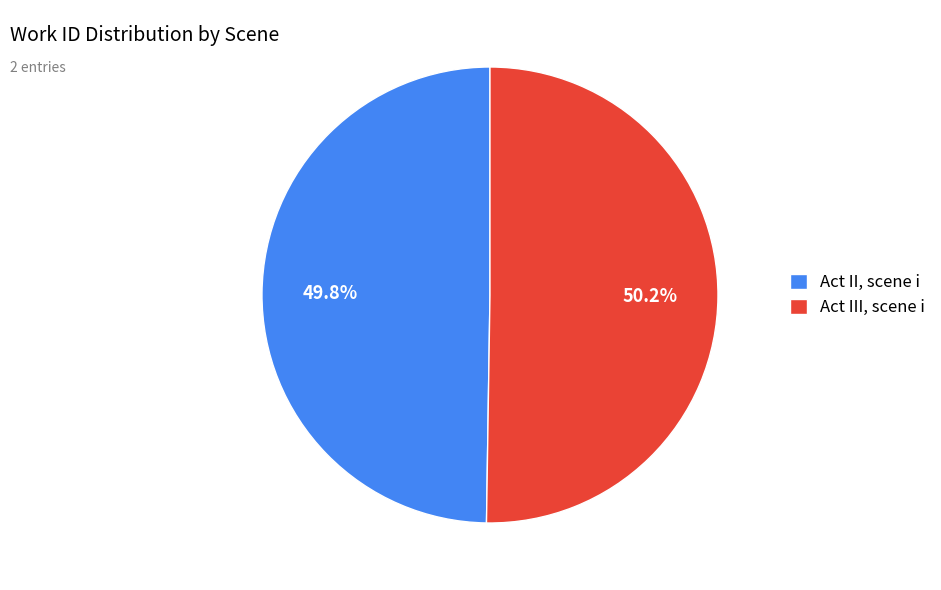

Approximately how many times larger is the value at Act III, scene i compared to Act II, scene i?

1.0